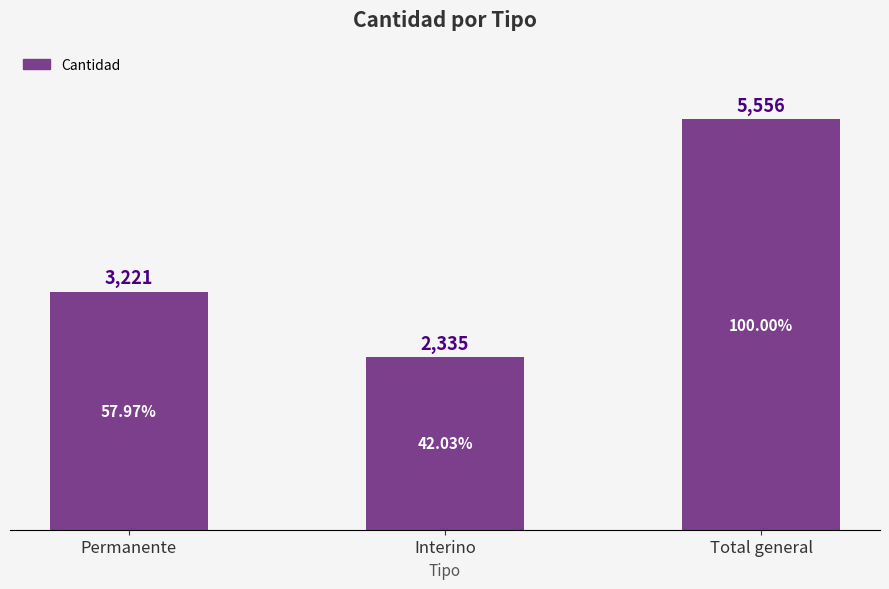

What is the change in value from Permanente to Interino?

-886